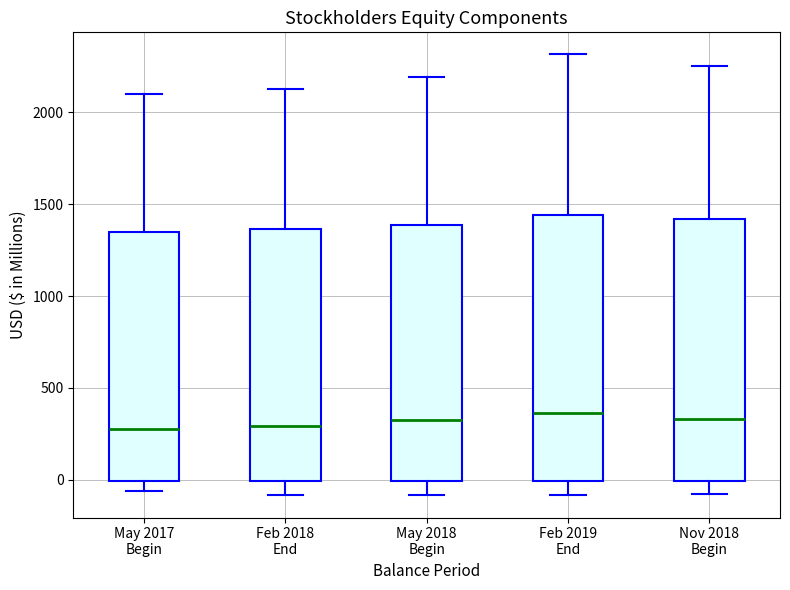

Reading left to right, read every box against the y-axis: the position of its median line, the range the box covers, and the ends of its whiskers. The values are not printed on the chart, so give them approximately, as read against the axis.

May 2017 Begin: median 300, box 0 to 1350, whiskers -50 to 2100
Feb 2018 End: median 300, box 0 to 1350, whiskers -100 to 2100
May 2018 Begin: median 350, box 0 to 1400, whiskers -100 to 2200
Feb 2019 End: median 350, box 0 to 1450, whiskers -100 to 2300
Nov 2018 Begin: median 350, box 0 to 1400, whiskers -100 to 2250